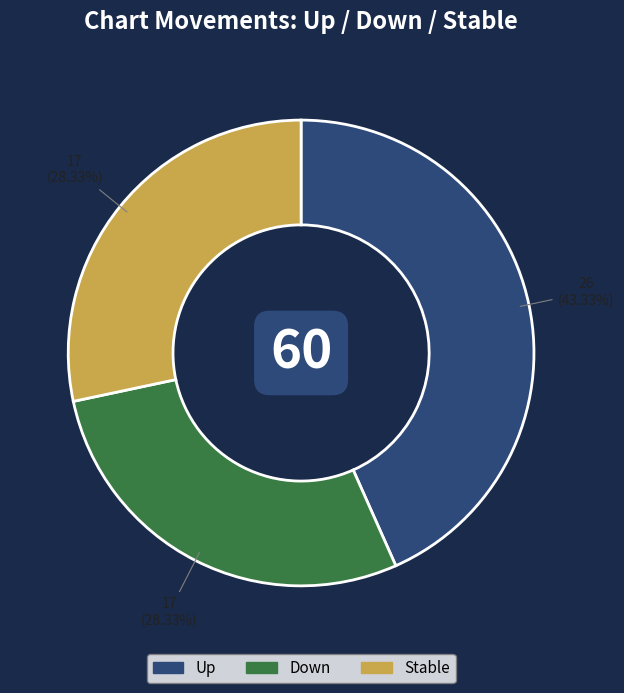

How many segments does this pie chart have?

3